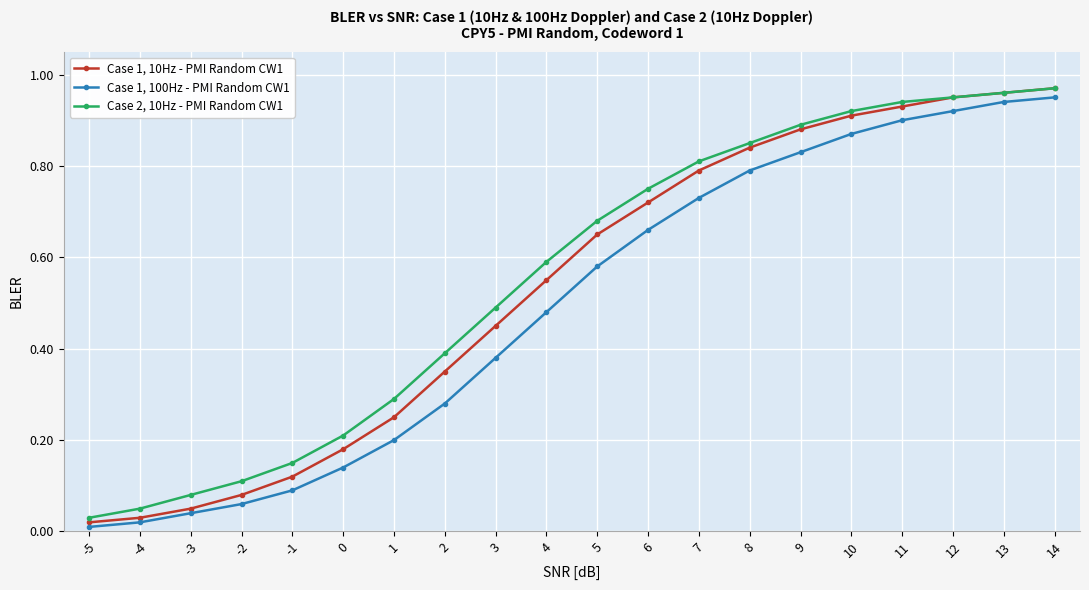

True or false: Case 1, 100Hz - PMI Random CW1 has more than 0 points higher than both neighbors.

False